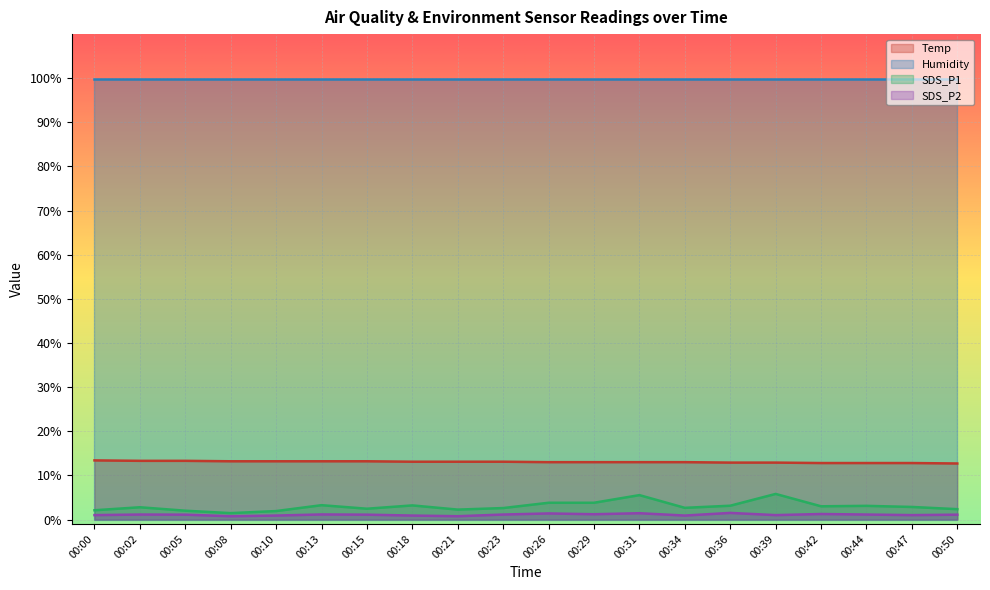

At which label does SDS_P2 reach its minimum?

00:08